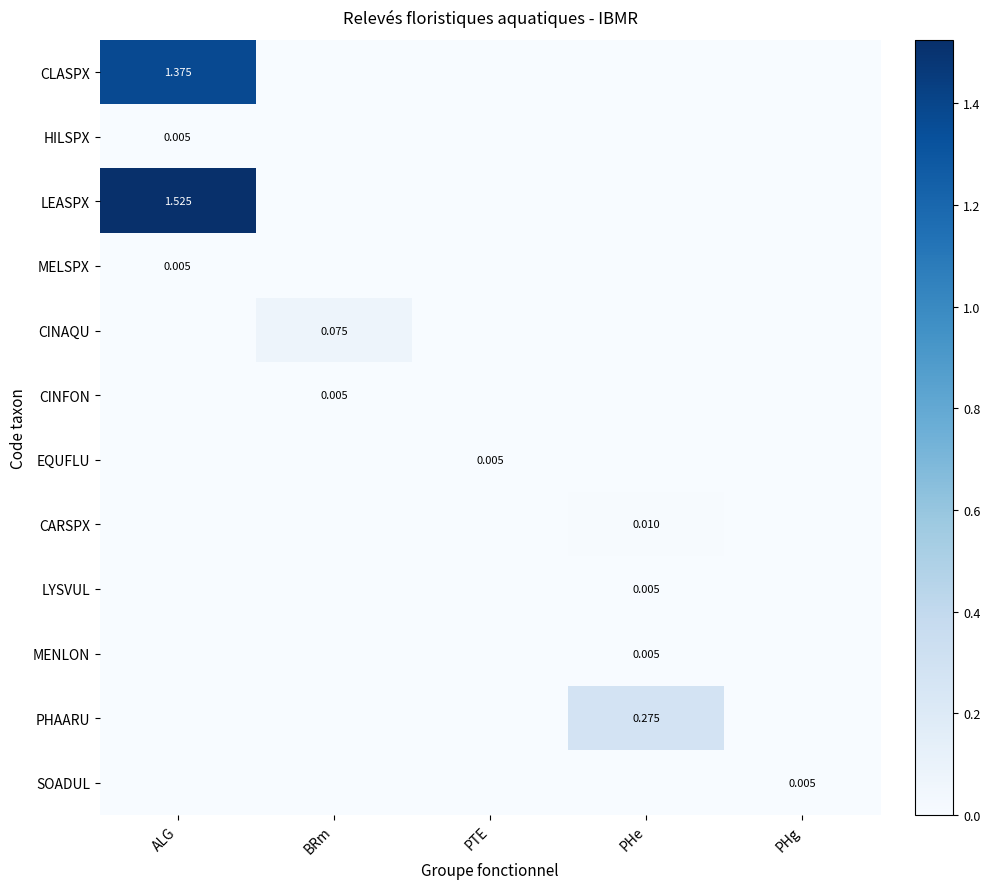

What is the sum of all CLASPX values?

1.4